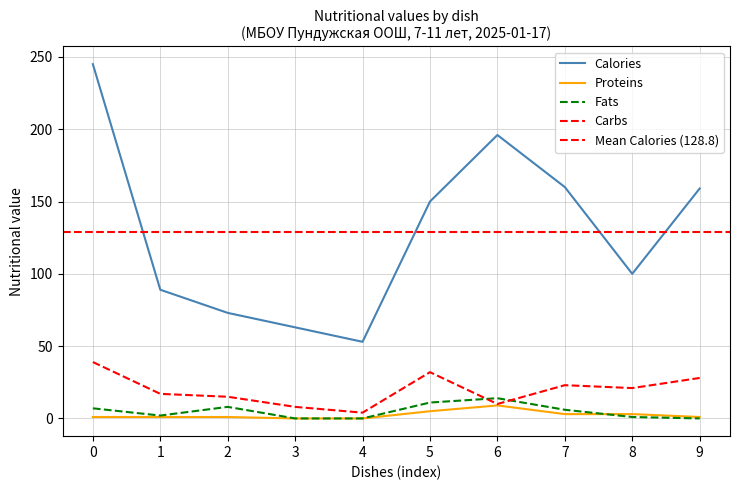

Is this an area chart (filled region under the line)?

No